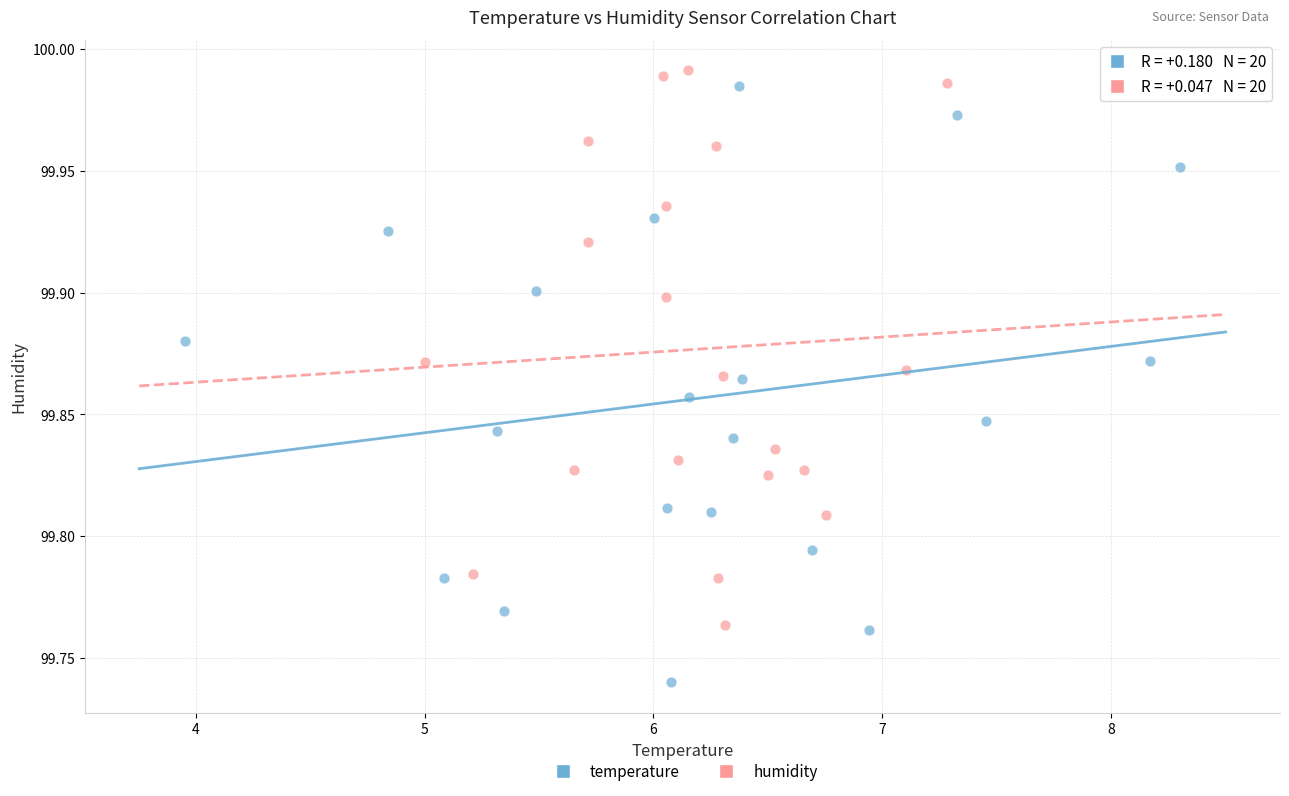

Which series reaches the minimum Y coordinate?

temperature